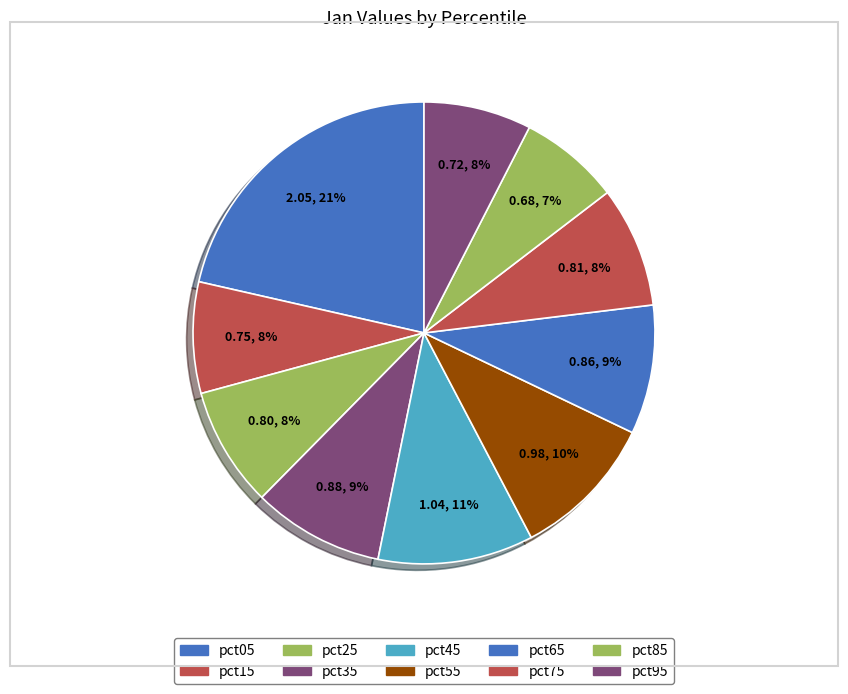

Is pct95 the majority of the pie?

No